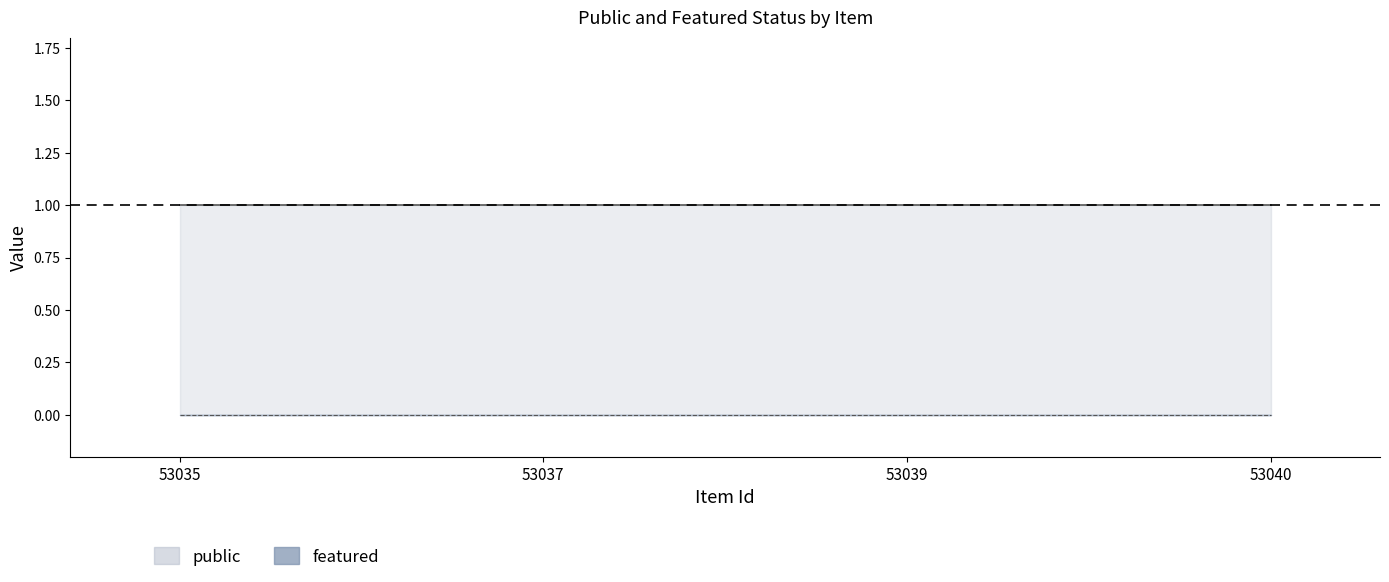

Rank the categories by featured value from lowest to highest.

53035, 53037, 53039, 53040